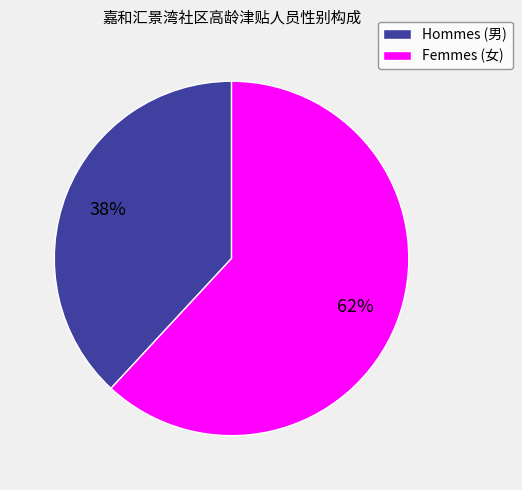

Rank the categories by value from highest to lowest.

Femmes (女), Hommes (男)